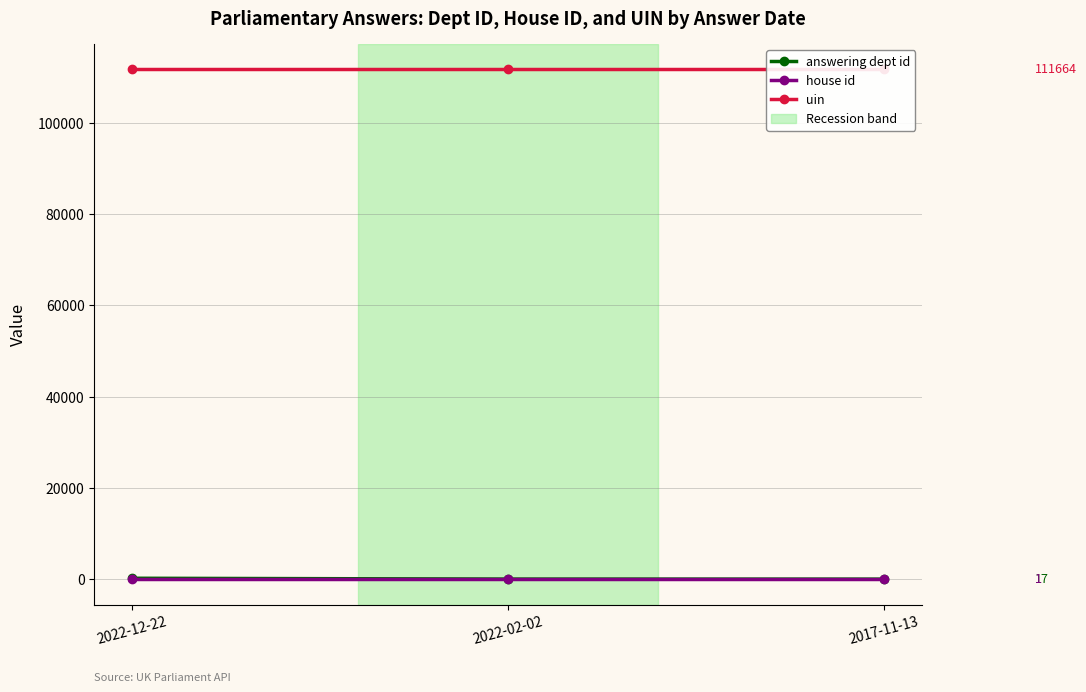

At 2022-12-22, list the series in order from smallest to largest.

house id, answering dept id, uin